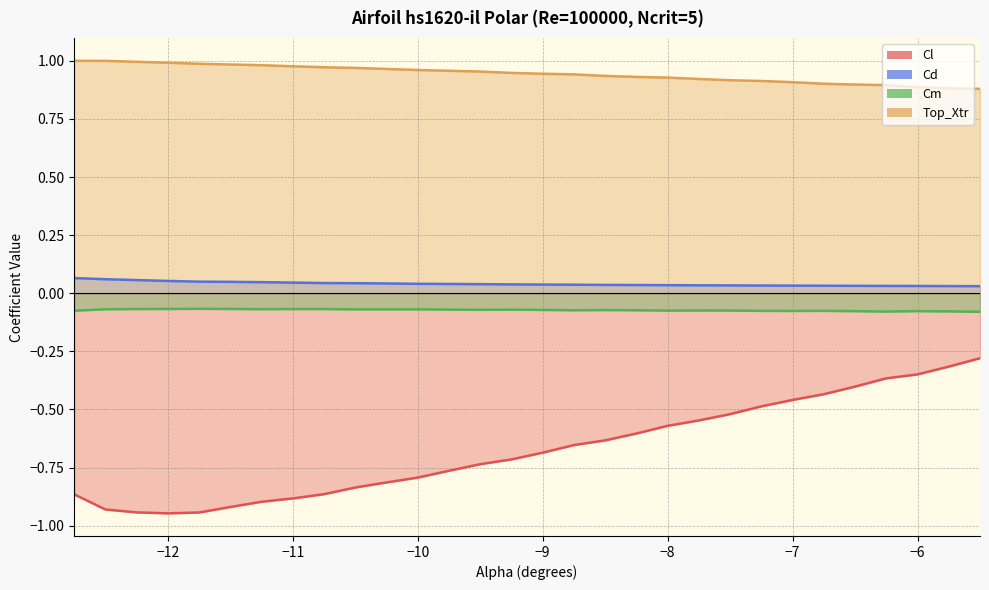

How many lines are shown in the chart?

4